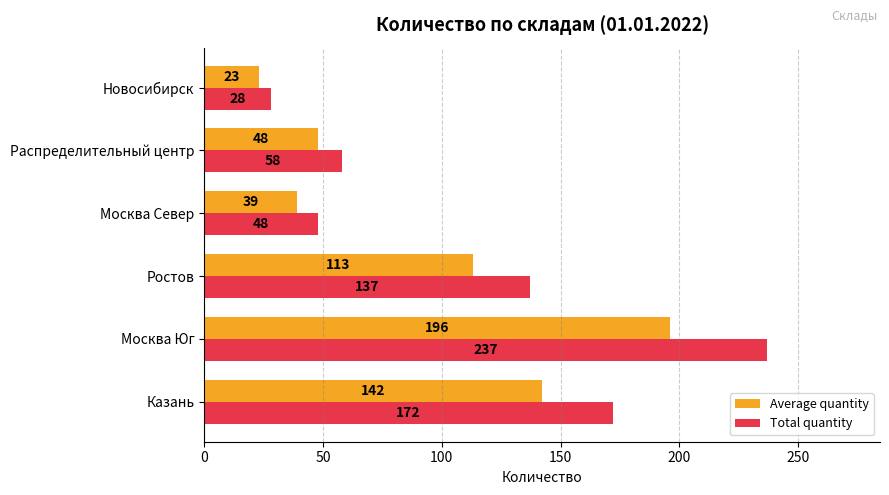

What are all the series names shown in the legend?

Average quantity, Total quantity